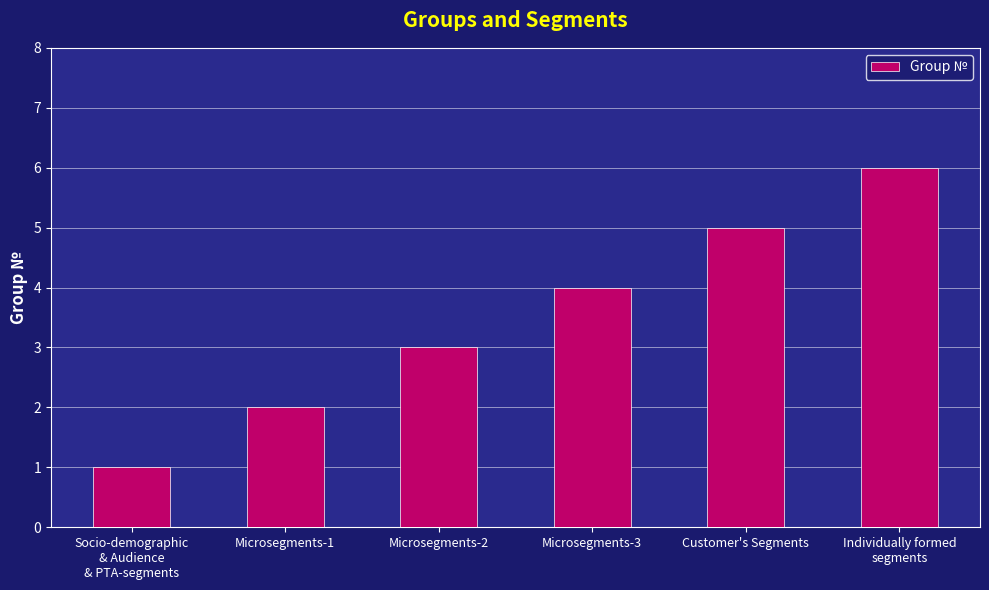

Which category has the highest value across all series?

Individually formed
segments